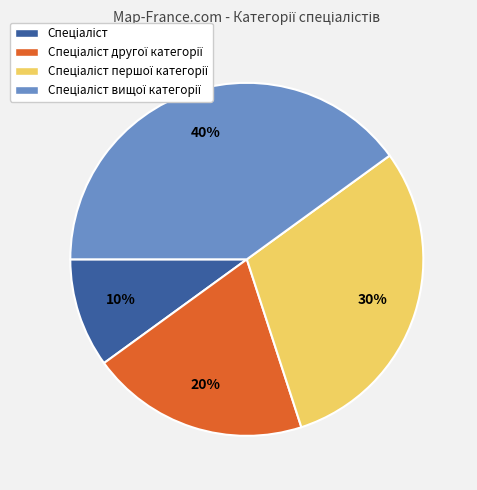

Does any single category account for the majority?

No